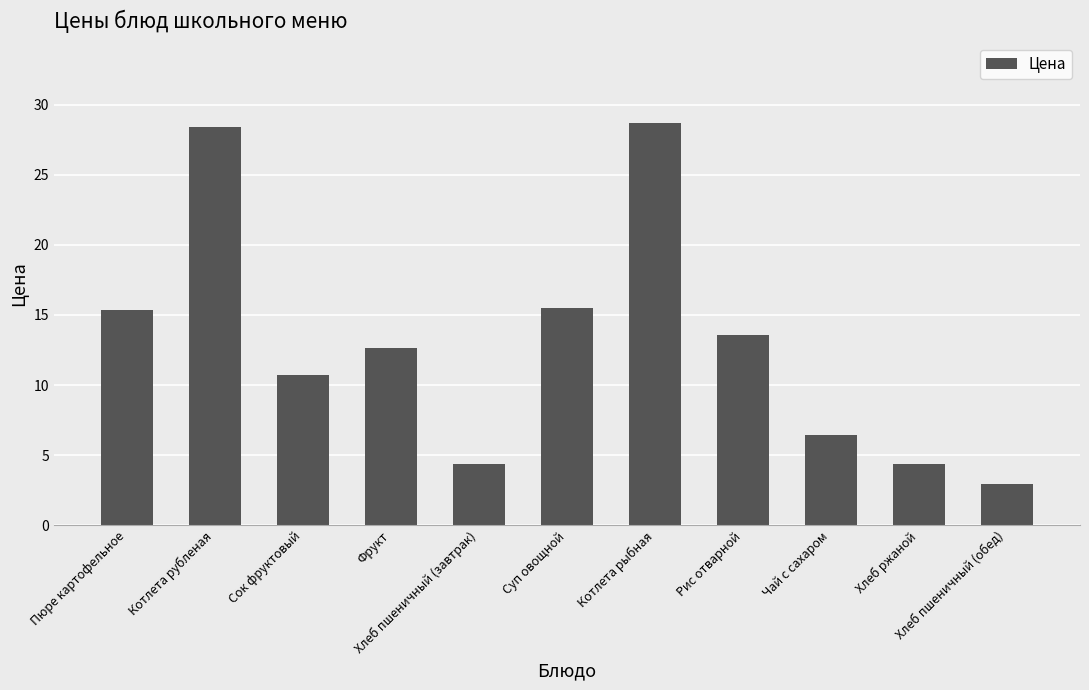

What is the difference between the values at Пюре картофельное and Хлеб пшеничный (обед)?

12.5